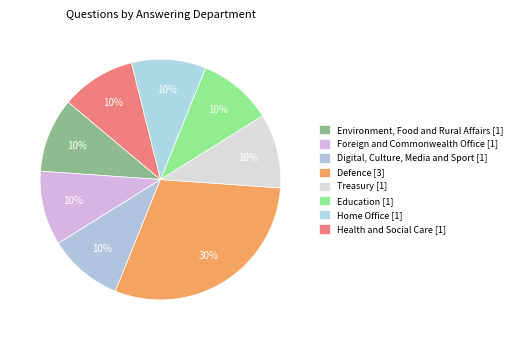

Rank the categories by value from lowest to highest.

Environment, Food and Rural Affairs, Foreign and Commonwealth Office, Digital, Culture, Media and Sport, Treasury, Education, Home Office, Health and Social Care, Defence